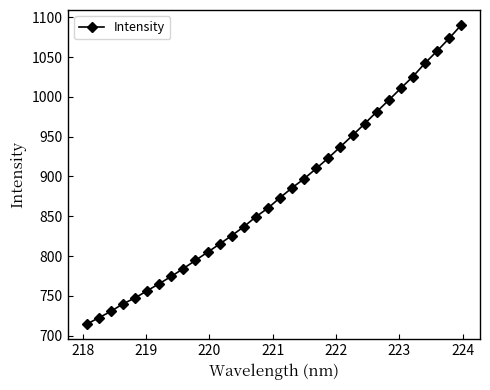

What is the average value?

879.6